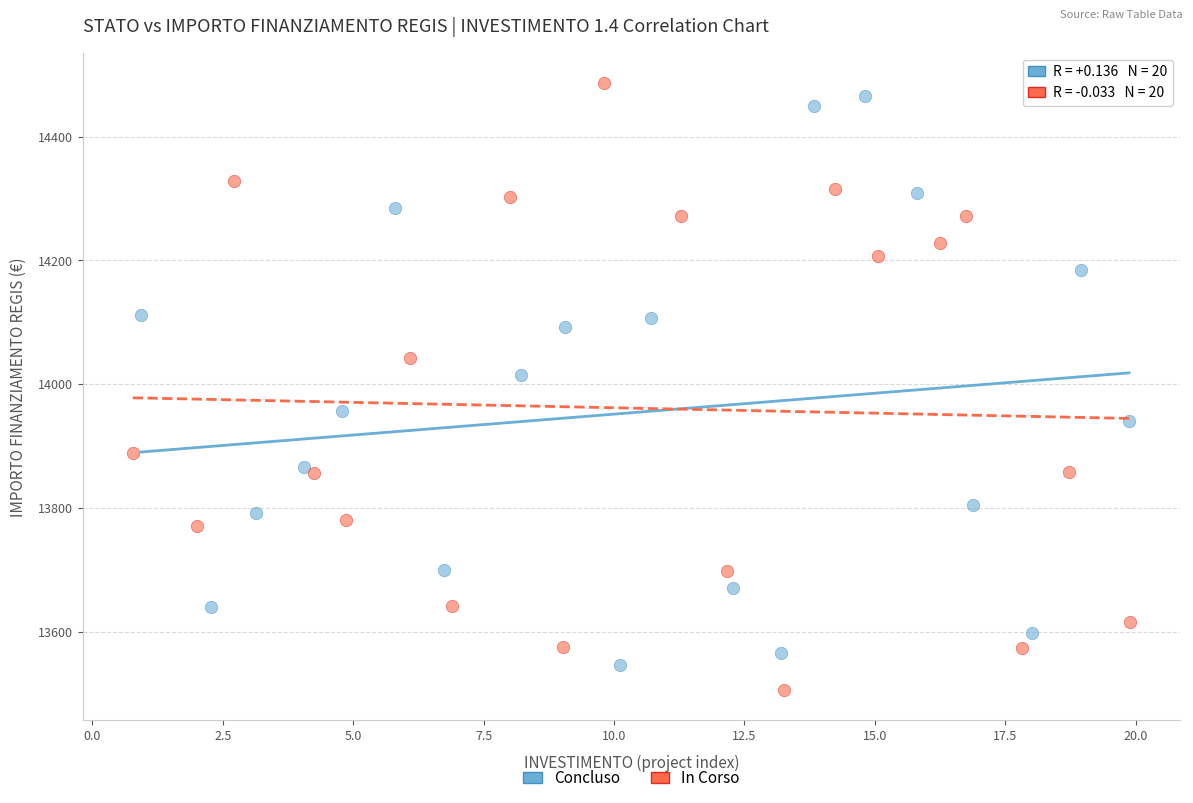

Which series reaches the maximum Y coordinate?

In Corso